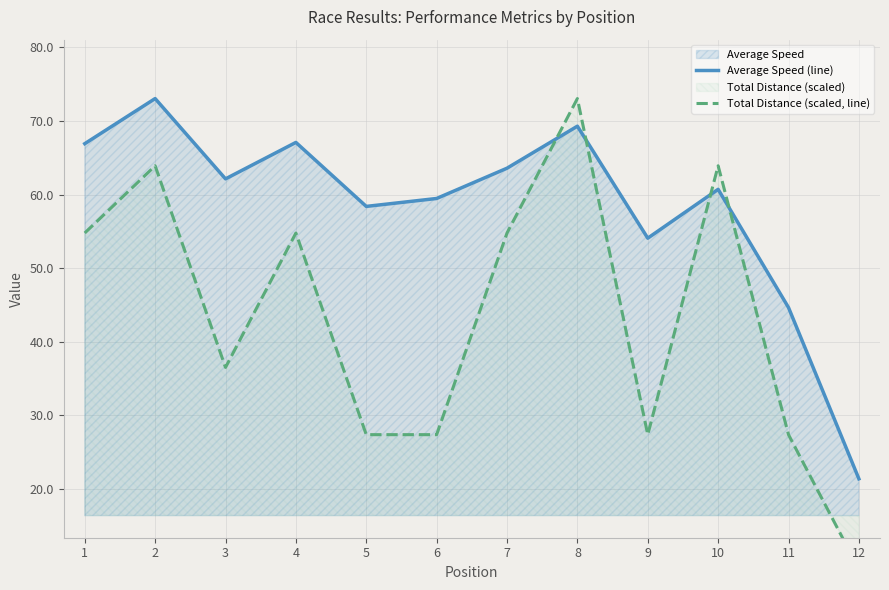

Between which two adjacent categories do Average Speed (line) and Total Distance (scaled, line) first intersect?

7 and 8